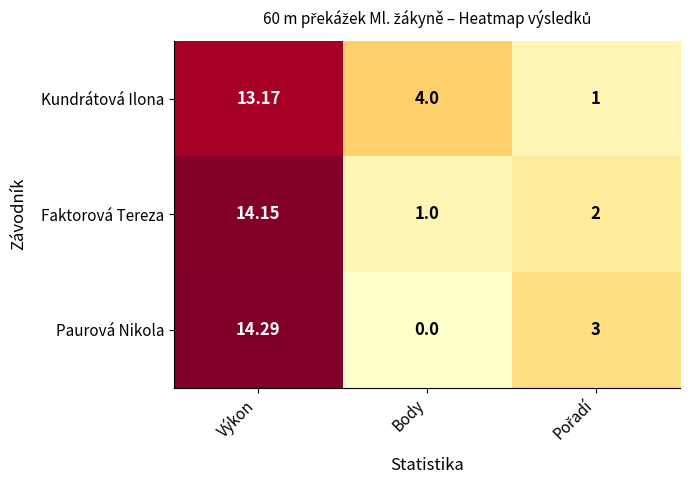

Rank the series by their maximum value, from highest to lowest.

Paurová Nikola, Faktorová Tereza, Kundrátová Ilona